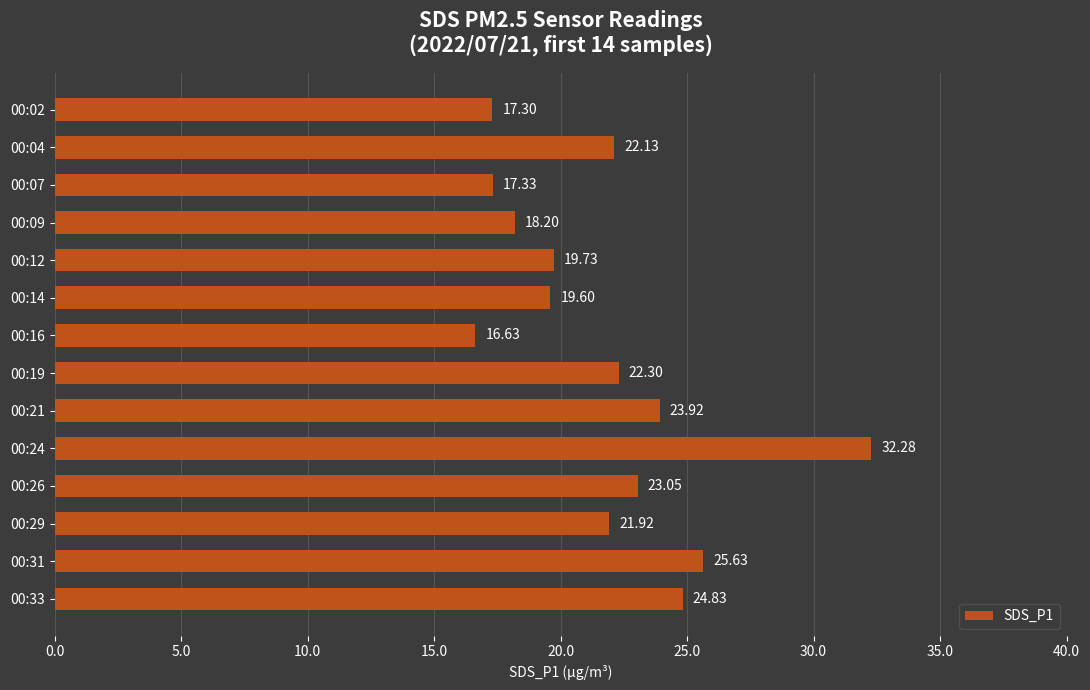

What is the smallest value displayed?

16.6